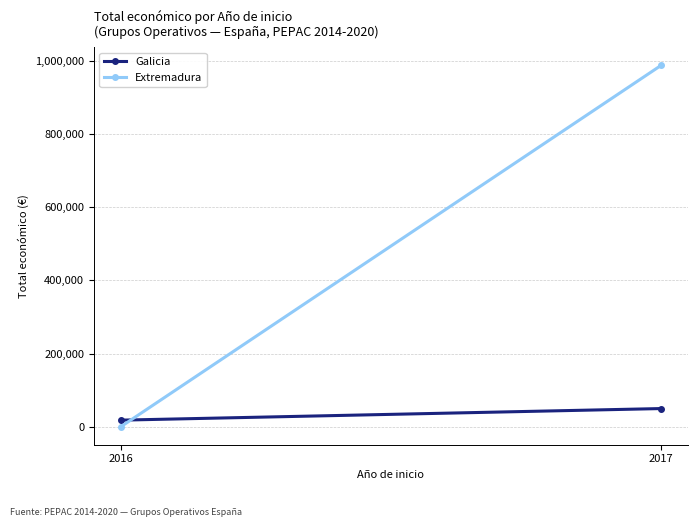

Is this an area chart (filled region under the line)?

No